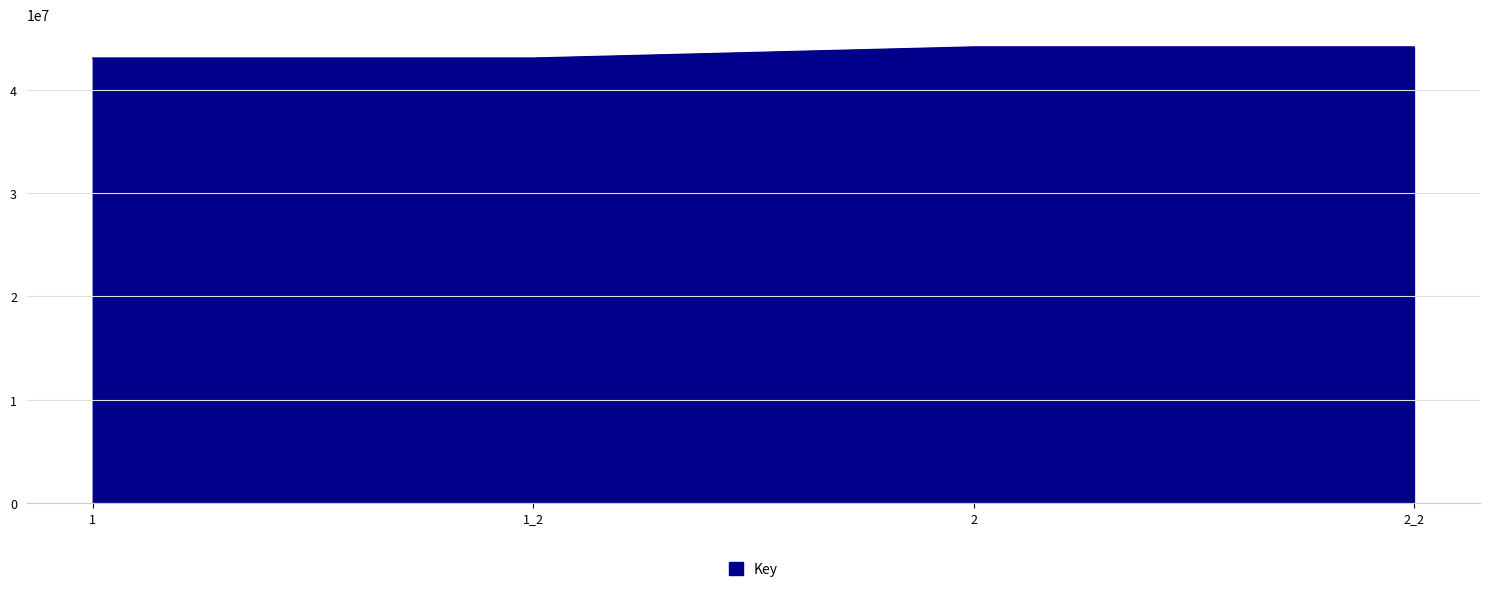

True or false: the data has more than 1 interior local peaks.

False